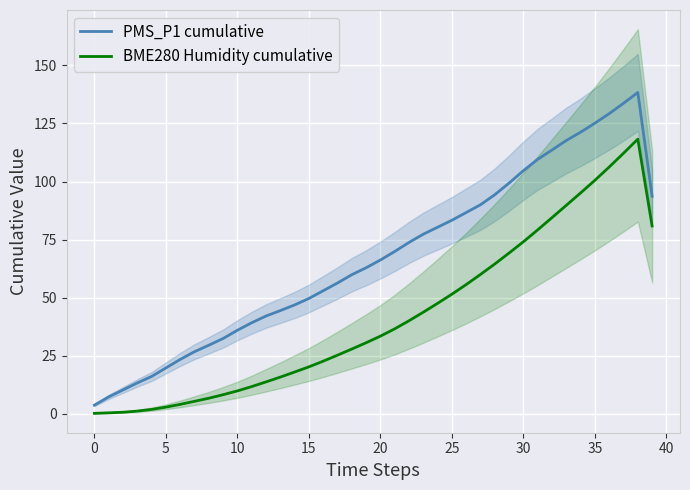

True or false: PMS_P1 cumulative and BME280 Humidity cumulative cross at least once.

False